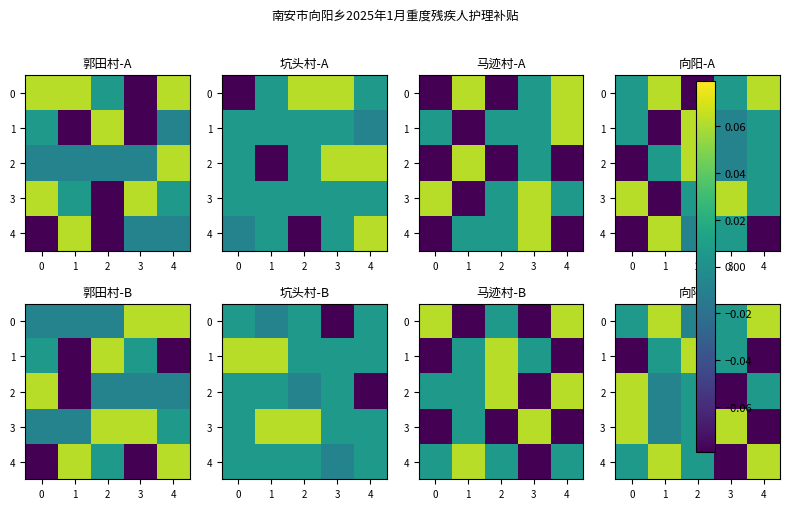

At which label does 4 reach its minimum?

3